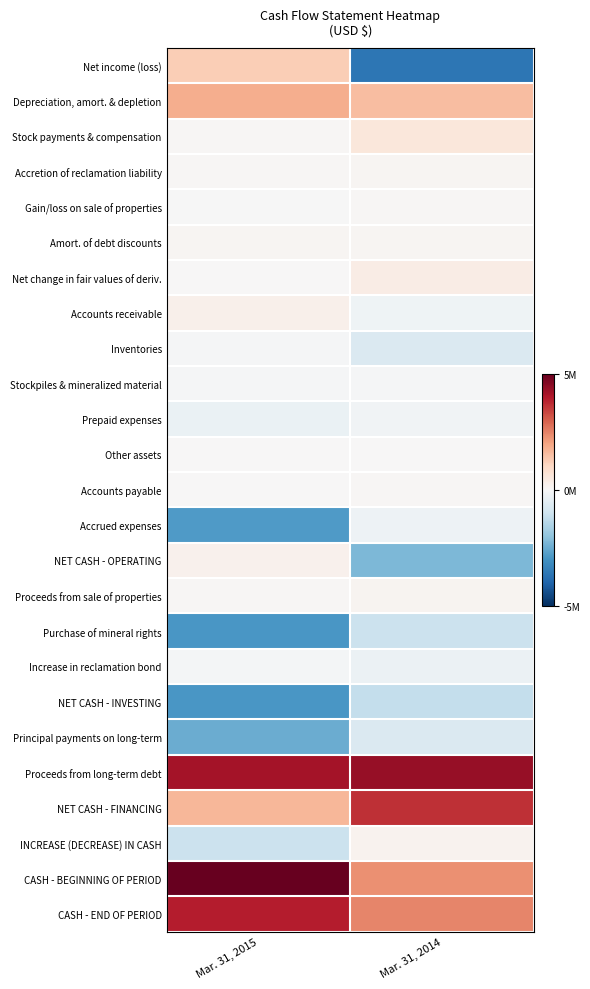

Rank the series at Mar. 31, 2014 from lowest to highest value.

Net income (loss), NET CASH - OPERATING, NET CASH - INVESTING, Purchase of mineral rights, Inventories, Principal payments on long-term, Increase in reclamation bond, Accrued expenses, Accounts receivable, Prepaid expenses, Stockpiles & mineralized material, Other assets, Gain/loss on sale of properties, Accounts payable, Accretion of reclamation liability, Amort. of debt discounts, Proceeds from sale of properties, INCREASE (DECREASE) IN CASH, Net change in fair values of deriv., Stock payments & compensation, Depreciation, amort. & depletion, CASH - BEGINNING OF PERIOD, CASH - END OF PERIOD, NET CASH - FINANCING, Proceeds from long-term debt